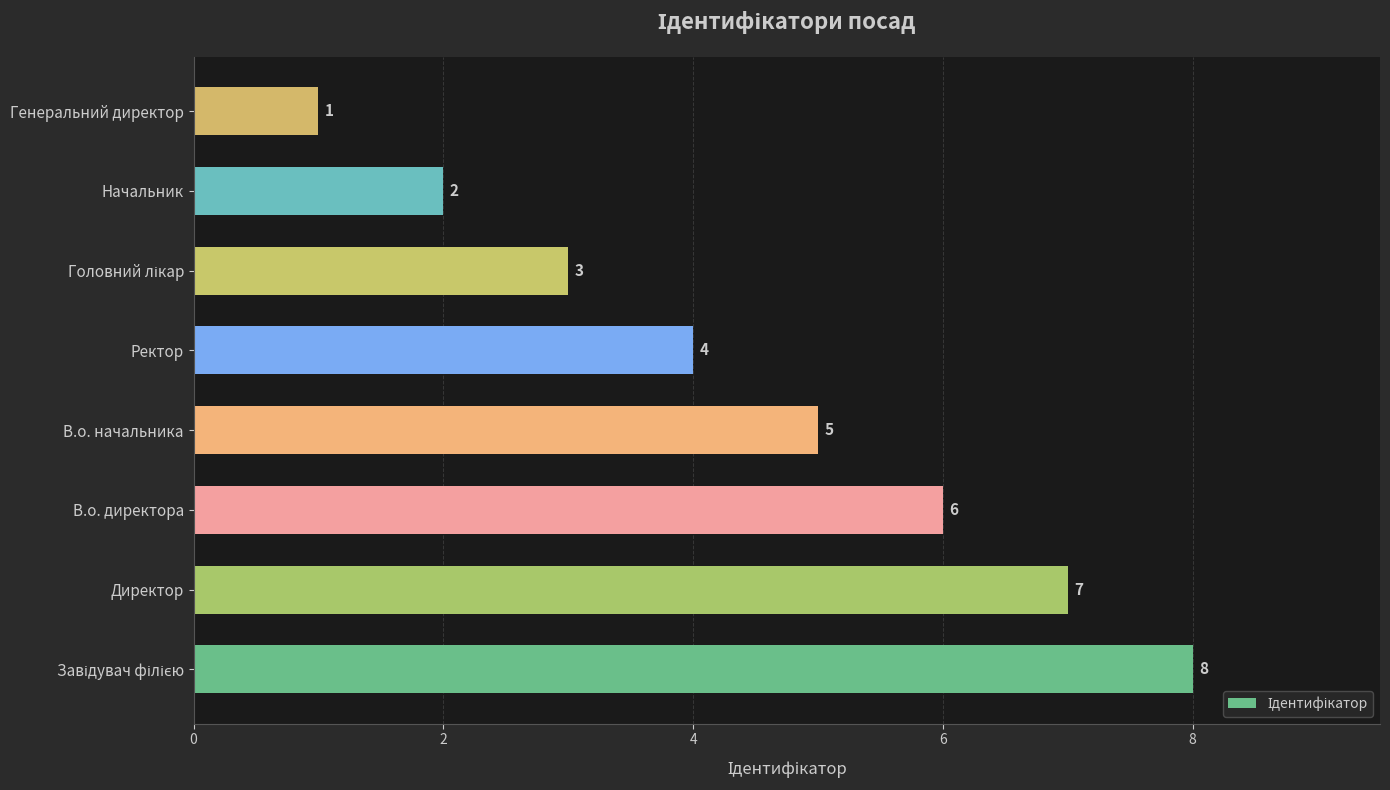

At which category does the chart reach its minimum across all series?

Генеральний директор